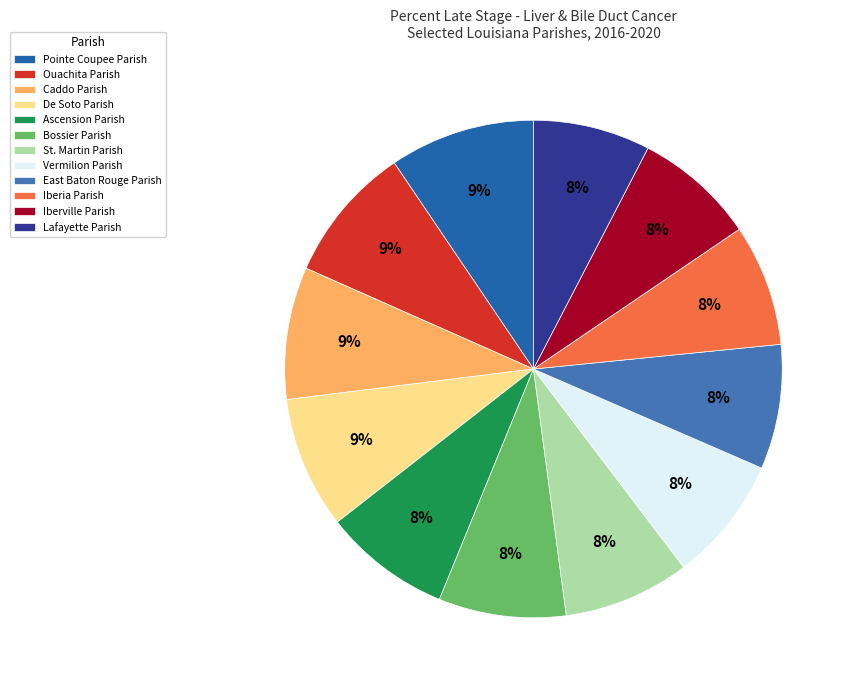

Count the number of slices in the pie.

12